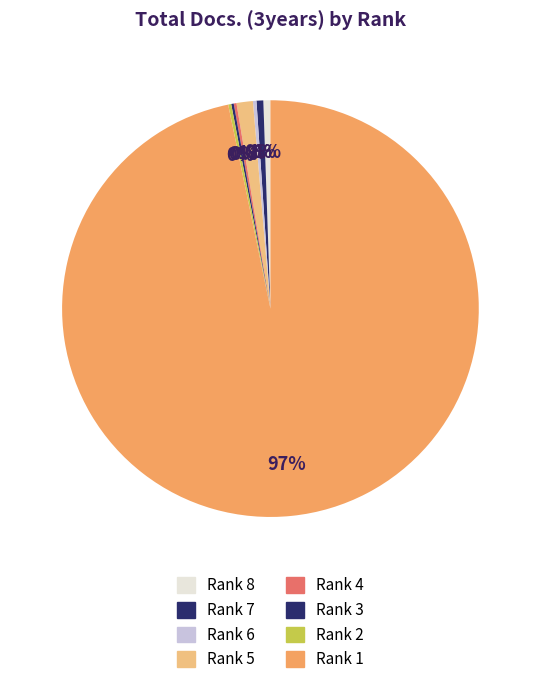

Count the number of slices in the pie.

8